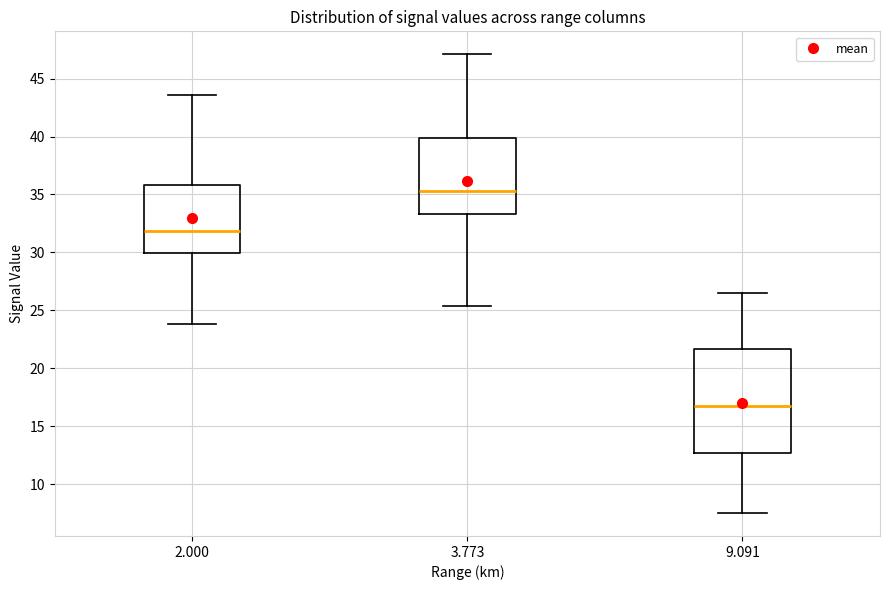

Which box is the tallest, from its lower edge to its upper edge?

9.091